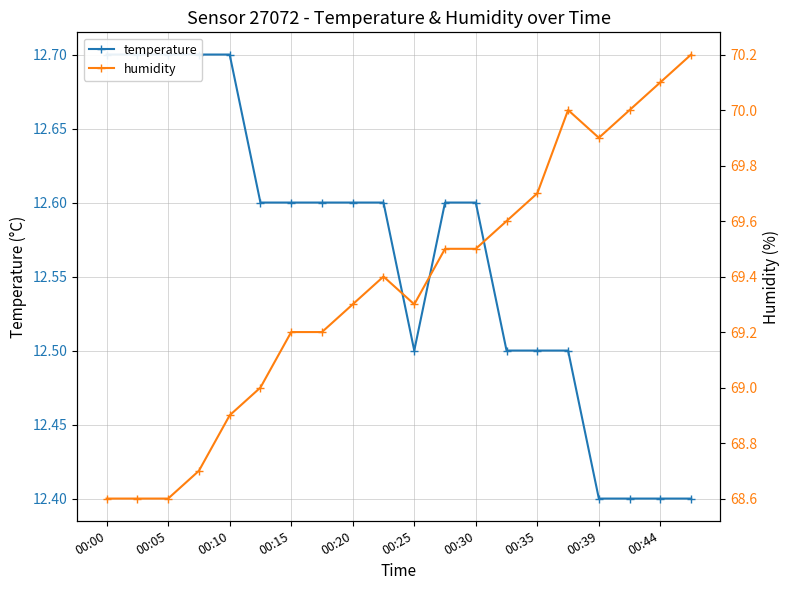

How many values in the humidity series exceed 69?

14